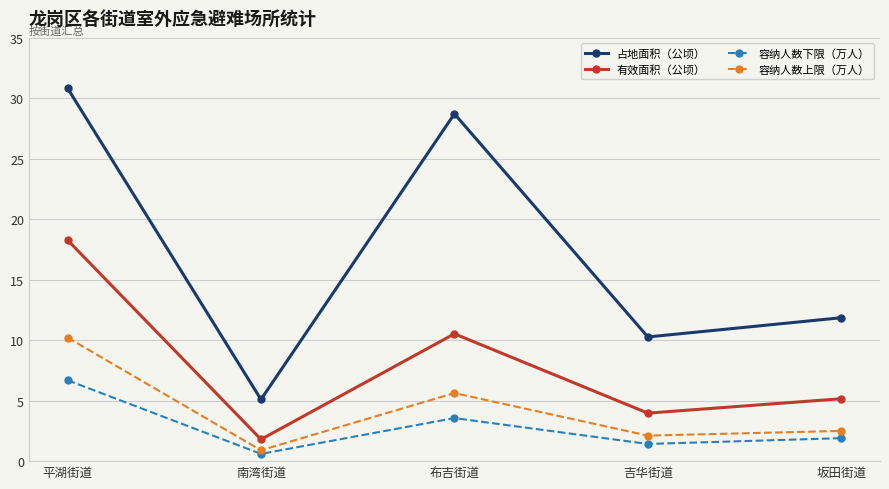

What is the maximum value shown in the chart?

30.8